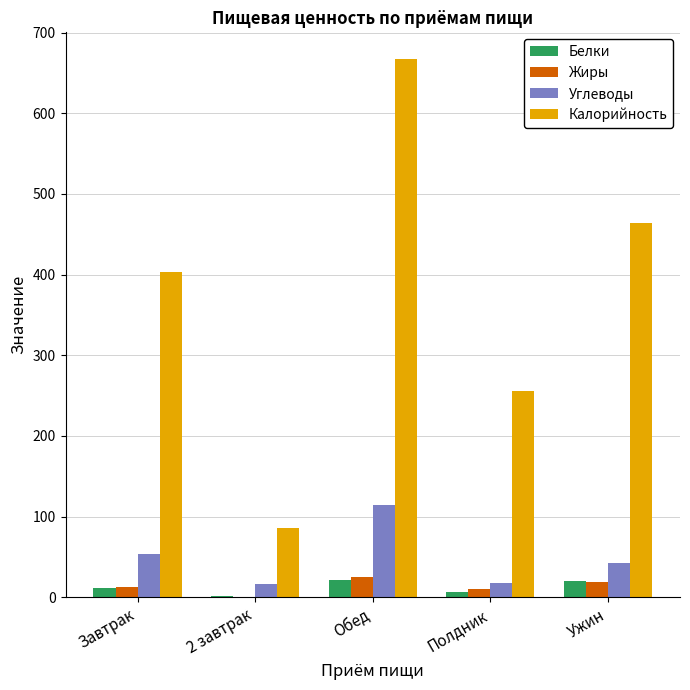

Between 2 завтрак and Полдник, which series saw the biggest shift?

Калорийность